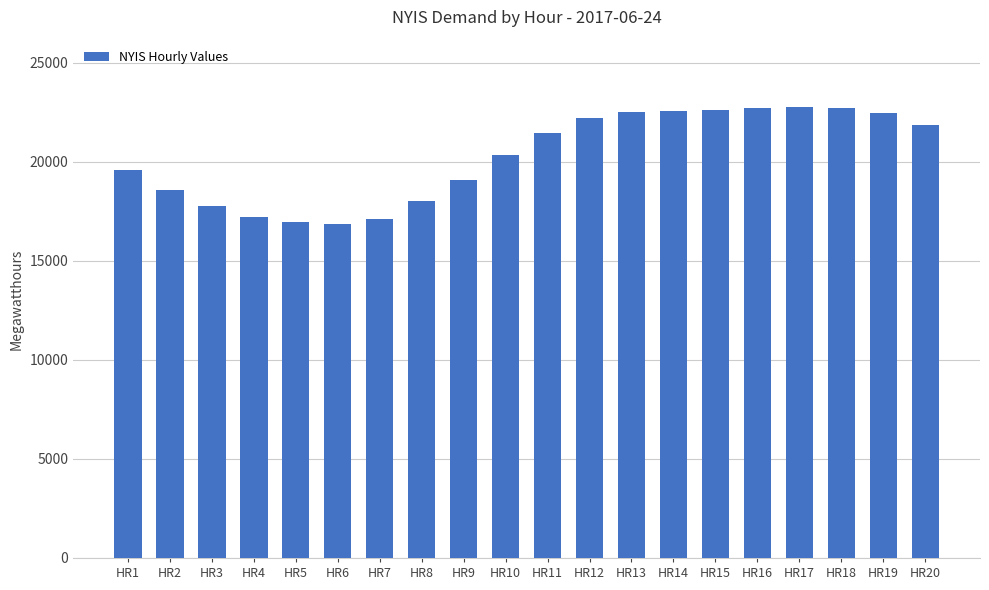

The chart shows a value of 21450 at HR11. True or false?

True